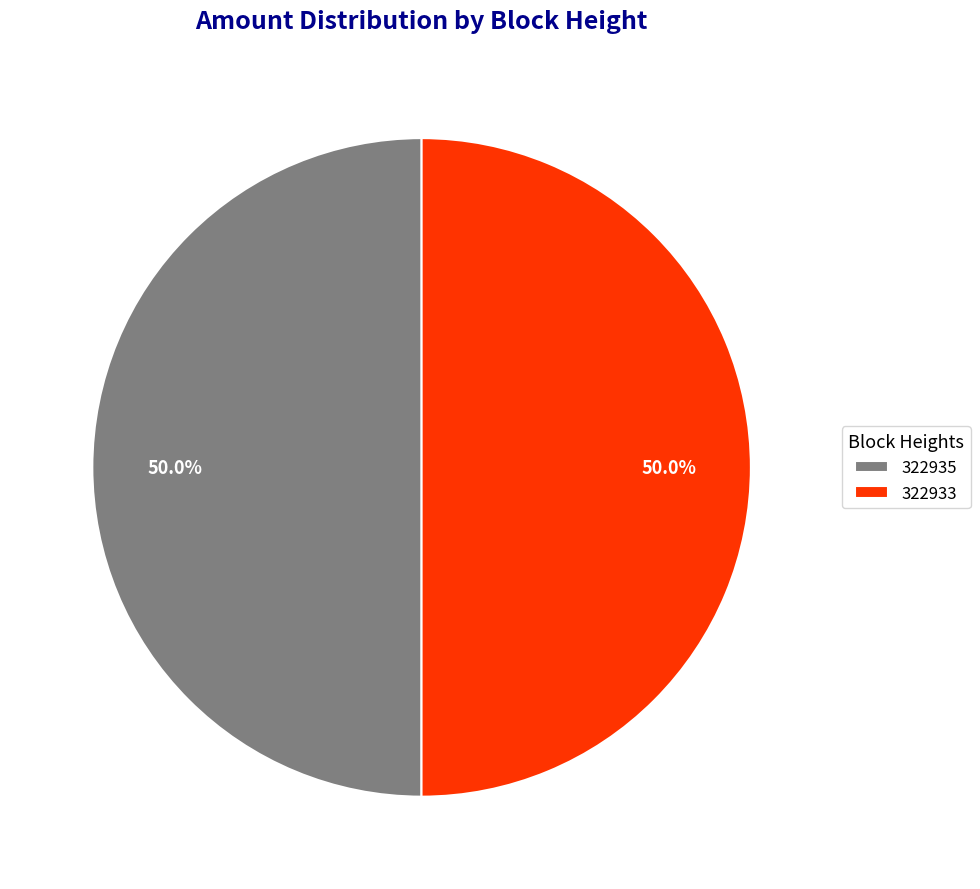

What is the ratio of the value at 322933 to the value at 322935?

1.0